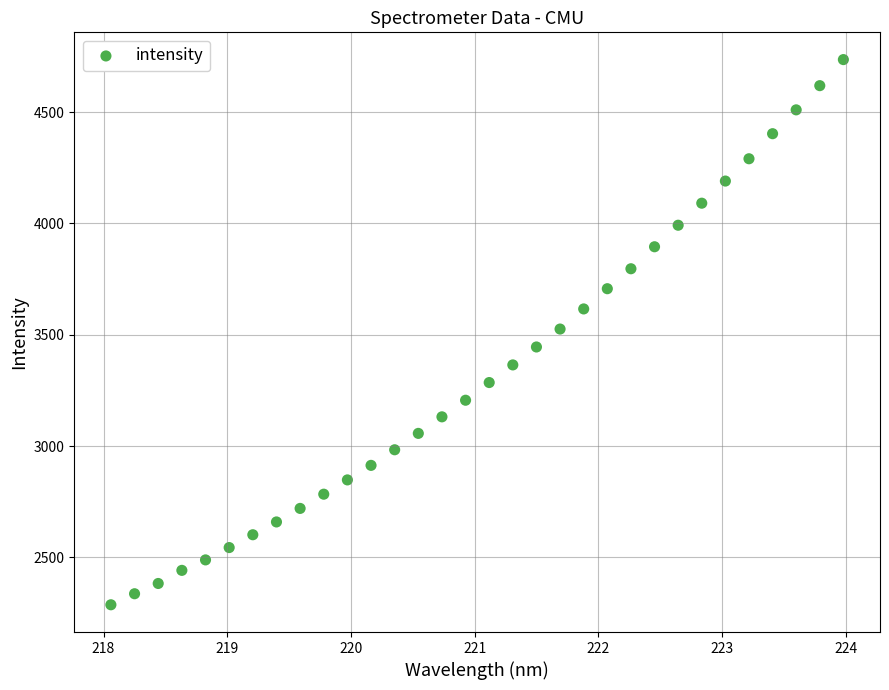

What is the range of X values (max minus min)?

5.9